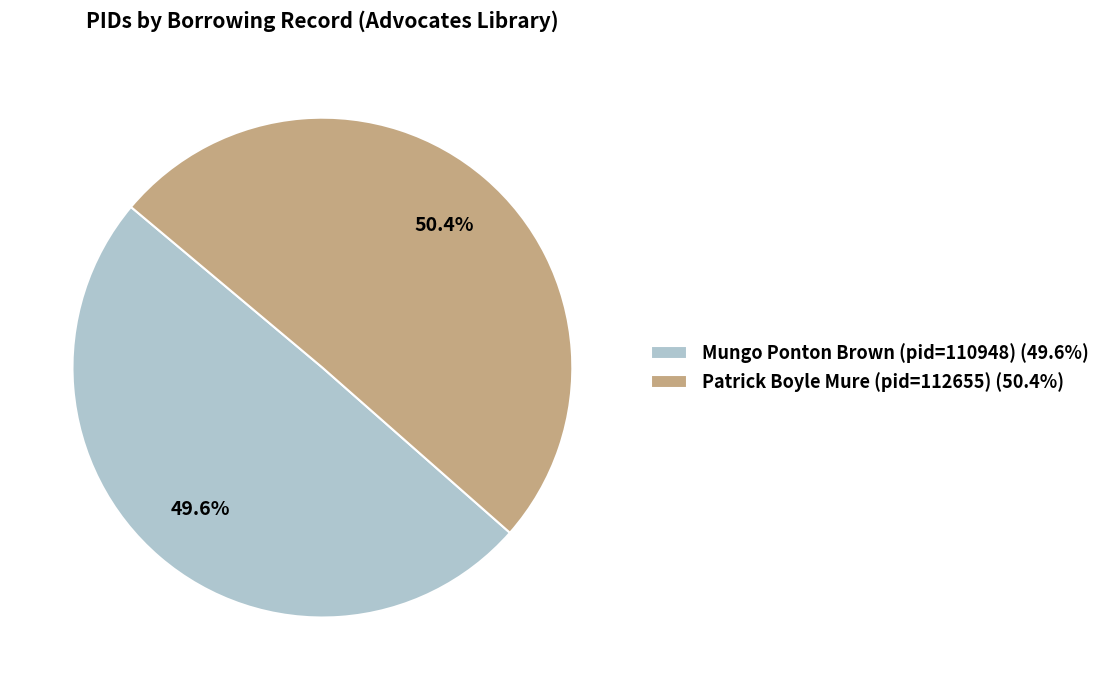

To the nearest percent, what is the average slice percentage?

50%